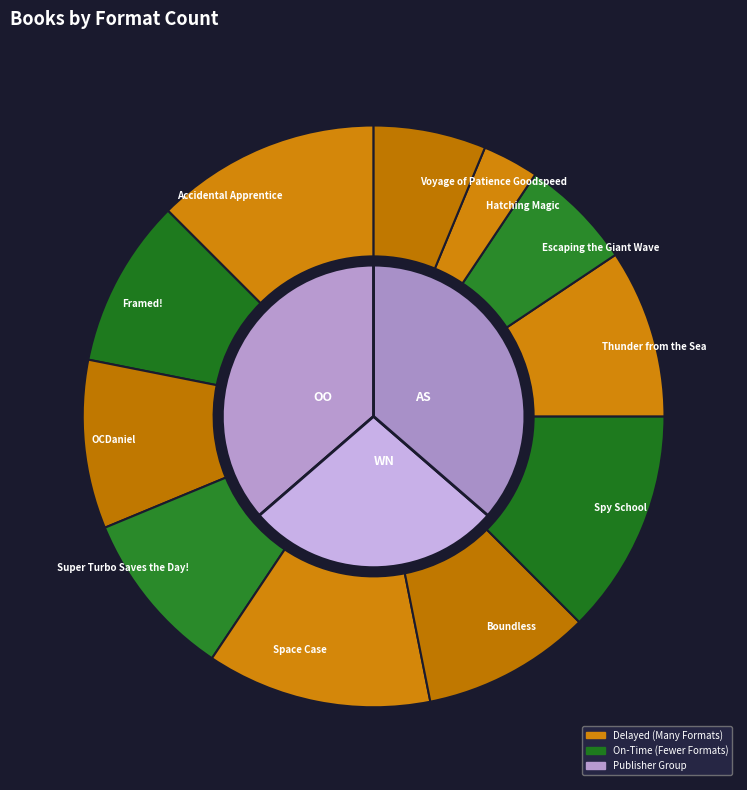

To the nearest percent, what percentage of the pie is Thunder from the Sea?

9%